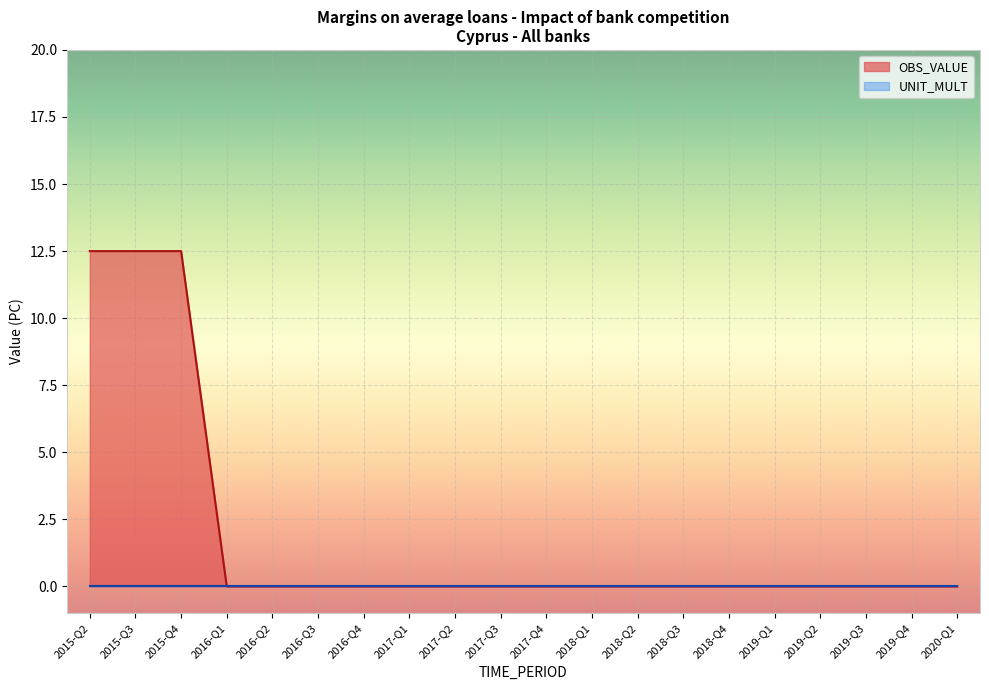

What is the difference between the maximum and minimum values?

12.5